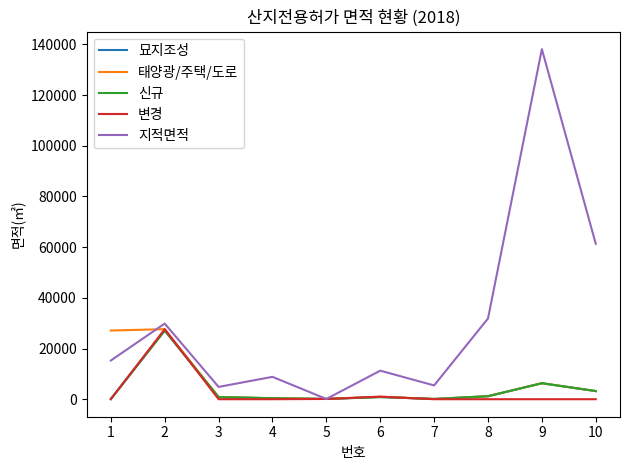

How many interior local peaks does the 태양광/주택/도로 series have?

3